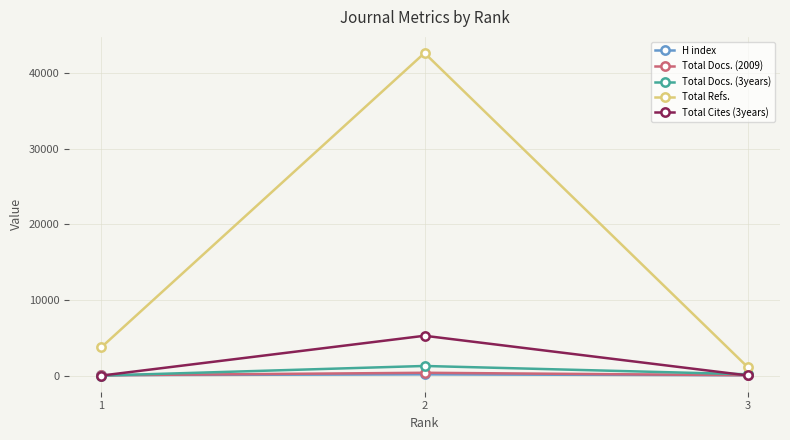

The H index series shows 162 at 2. True or false?

True